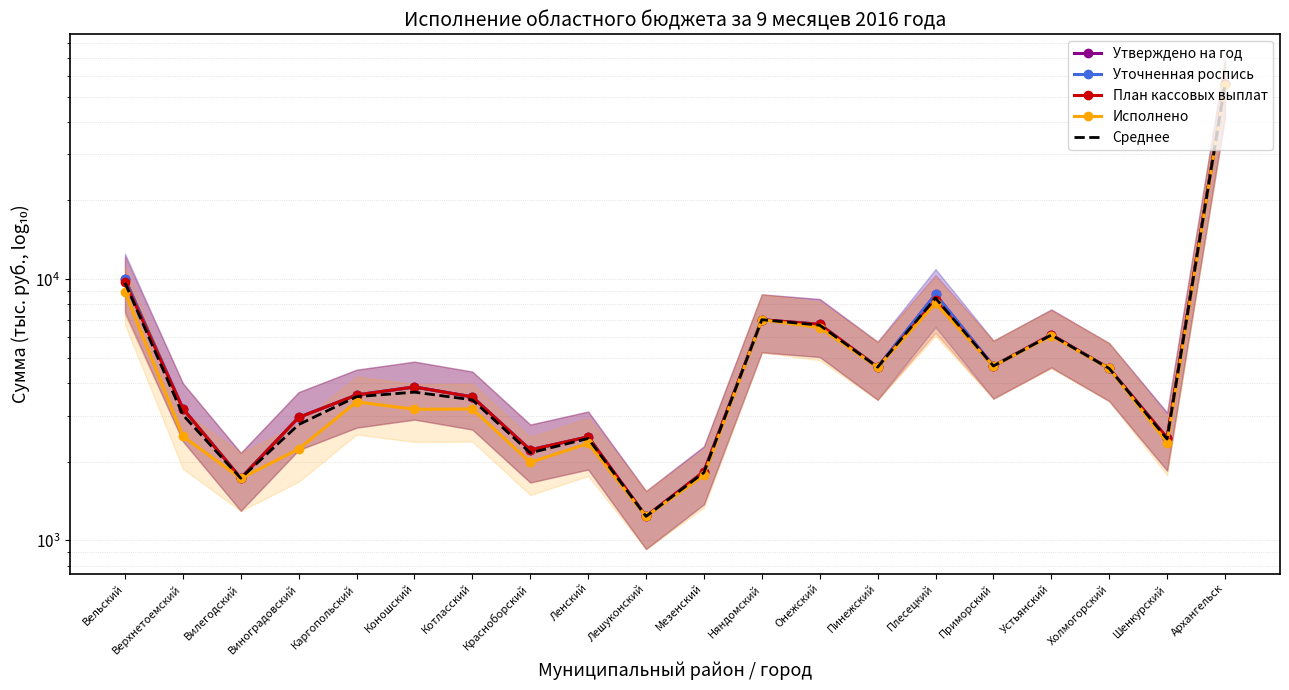

Reading left to right, extract all data points from this chart.

Утверждено на год: 10008.0	3196.0	1731.0	2956.0	3602.0	3867.0	3542.0	2221.0	2491.0	1236.0	1833.0	6995.0	6713.0	4606.0	8738.0	4652.0	6123.0	4552.0	2466.0	55757.0
Уточненная роспись: 10008.0	3196.0	1731.0	2956.0	3602.0	3867.0	3542.0	2221.0	2491.0	1236.0	1833.0	6995.0	6713.0	4606.0	8738.0	4652.0	6123.0	4552.0	2466.0	55757.0
План кассовых выплат: 9787.0	3196.0	1731.0	2956.0	3602.0	3867.0	3542.0	2221.0	2491.0	1236.0	1833.0	6995.0	6713.0	4606.0	8300.0	4652.0	6123.0	4552.0	2466.0	55757.0
Исполнено: 8938.1	2505.0	1727.9	2236.2	3390.6	3176.1	3184.8	1990.0	2351.1	1236.0	1777.0	6995.0	6523.5	4597.1	8080.8	4652.0	6069.9	4552.0	2369.8	55231.1
Среднее: 9685.3	3023.2	1730.2	2776.0	3549.1	3694.3	3452.7	2163.2	2456.0	1236.0	1819.0	6995.0	6665.6	4603.8	8464.2	4652.0	6109.7	4552.0	2441.9	55625.5